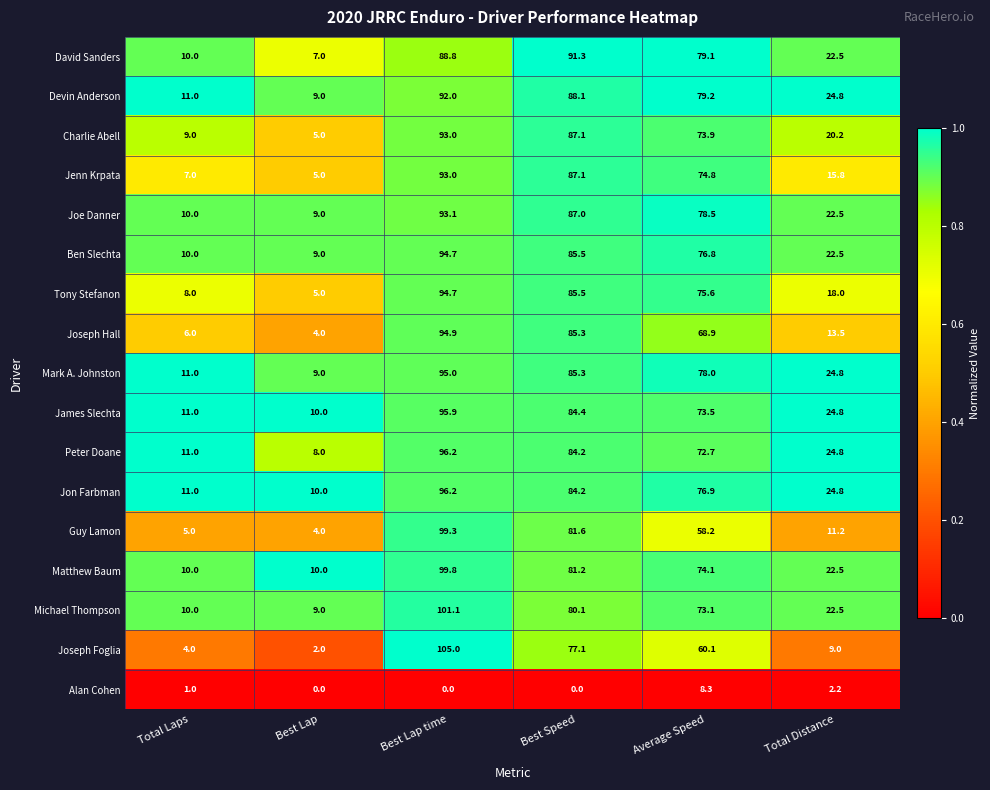

Rank the series at Average Speed from highest to lowest value.

Devin Anderson, David Sanders, Joe Danner, Mark A. Johnston, Jon Farbman, Ben Slechta, Tony Stefanon, Jenn Krpata, Matthew Baum, Charlie Abell, James Slechta, Michael Thompson, Peter Doane, Joseph Hall, Joseph Foglia, Guy Lamon, Alan Cohen